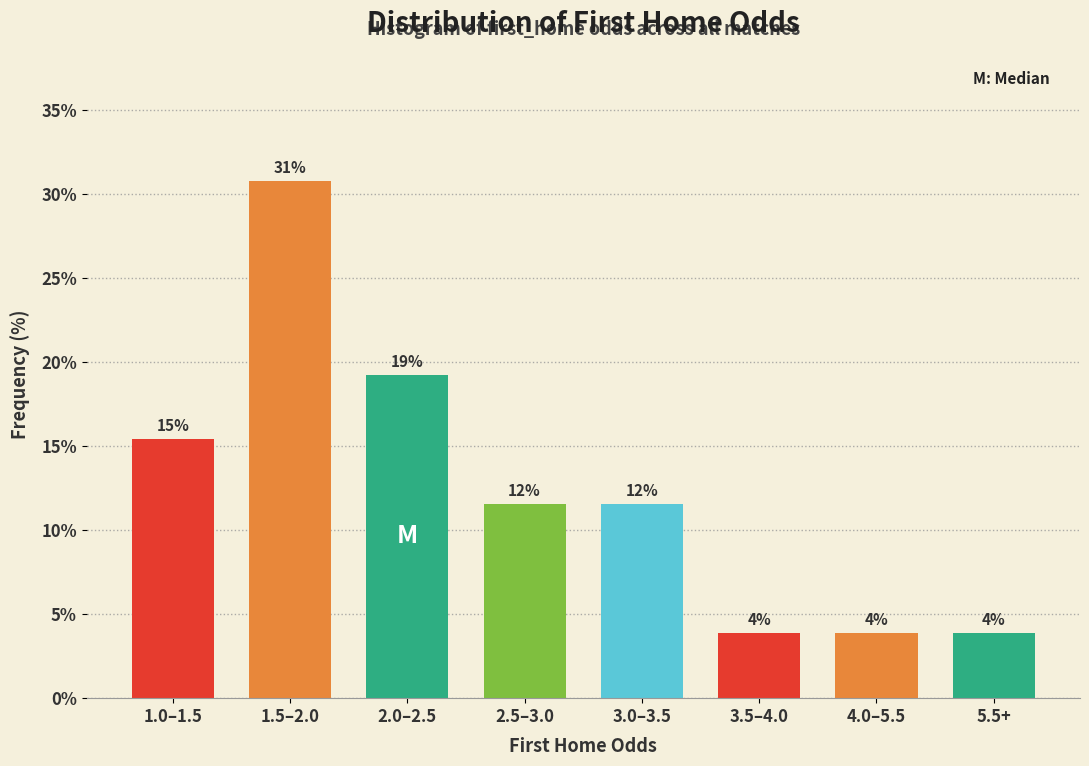

Are the bars horizontal?

No